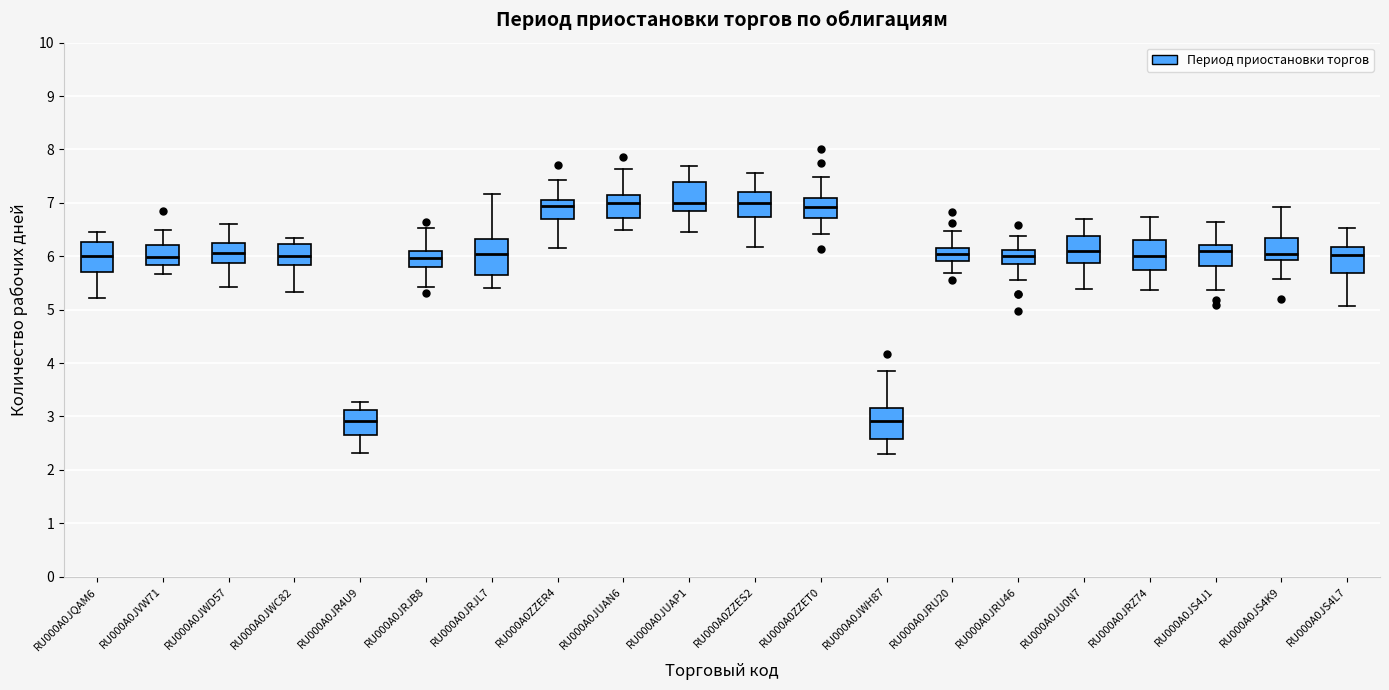

Reading left to right, transcribe this box plot: for each box, give where its median line is, the range the box spans, and where its two whiskers end, as read against the y-axis. The values are not printed on the chart, so give them approximately, as read against the axis.

RU000A0JQAM6: median 6.0, box 5.7 to 6.3, whiskers 5.2 to 6.5
RU000A0JVW71: median 6.0, box 5.8 to 6.2, whiskers 5.7 to 6.5
RU000A0JWD57: median 6.1, box 5.9 to 6.2, whiskers 5.4 to 6.6
RU000A0JWC82: median 6.0, box 5.8 to 6.2, whiskers 5.3 to 6.3
RU000A0JR4U9: median 2.9, box 2.7 to 3.1, whiskers 2.3 to 3.3
RU000A0JRJB8: median 6.0, box 5.8 to 6.1, whiskers 5.4 to 6.5
RU000A0JRJL7: median 6.0, box 5.7 to 6.3, whiskers 5.4 to 7.2
RU000A0ZZER4: median 6.9, box 6.7 to 7.1, whiskers 6.1 to 7.4
RU000A0JUAN6: median 7.0, box 6.7 to 7.1, whiskers 6.5 to 7.6
RU000A0JUAP1: median 7.0, box 6.8 to 7.4, whiskers 6.5 to 7.7
RU000A0ZZES2: median 7.0, box 6.7 to 7.2, whiskers 6.2 to 7.6
RU000A0ZZET0: median 6.9, box 6.7 to 7.1, whiskers 6.4 to 7.5
RU000A0JWH87: median 2.9, box 2.6 to 3.2, whiskers 2.3 to 3.9
RU000A0JRU20: median 6.0, box 5.9 to 6.2, whiskers 5.7 to 6.5
RU000A0JRU46: median 6.0, box 5.9 to 6.1, whiskers 5.6 to 6.4
RU000A0JU0N7: median 6.1, box 5.9 to 6.4, whiskers 5.4 to 6.7
RU000A0JRZ74: median 6.0, box 5.7 to 6.3, whiskers 5.4 to 6.7
RU000A0JS4J1: median 6.1, box 5.8 to 6.2, whiskers 5.4 to 6.6
RU000A0JS4K9: median 6.0, box 5.9 to 6.3, whiskers 5.6 to 6.9
RU000A0JS4L7: median 6.0, box 5.7 to 6.2, whiskers 5.1 to 6.5